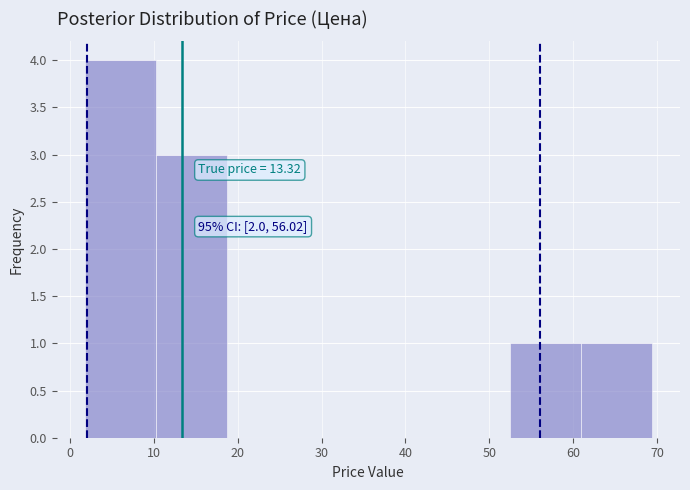

Which range on the x-axis has the tallest bar?

2 to 10